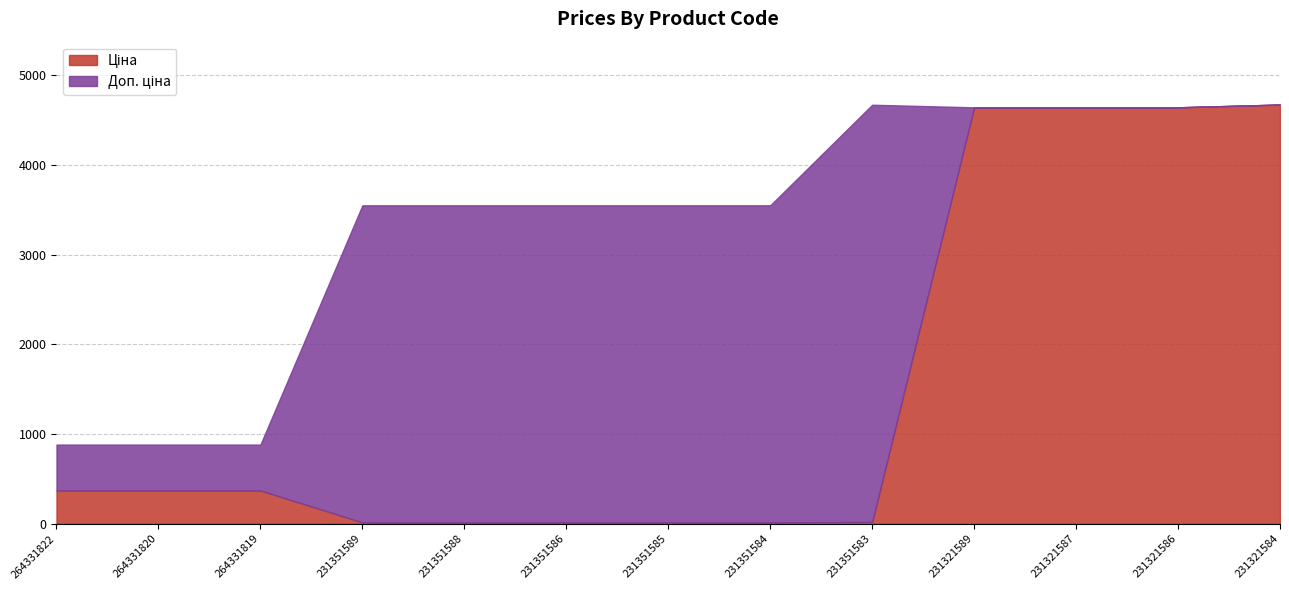

What is the value of the Доп. ціна point at the 13th from the left?

4673.0